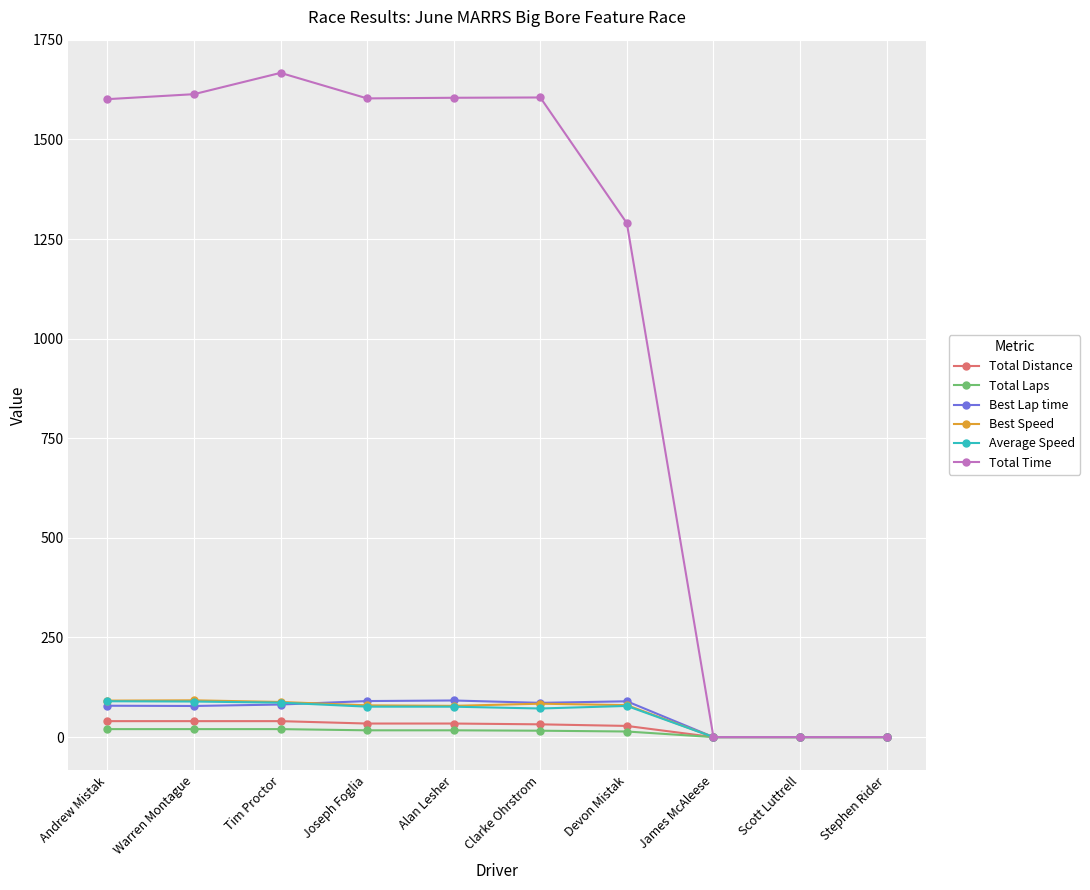

What is the difference between the highest and lowest values at Devon Mistak?

1275.7